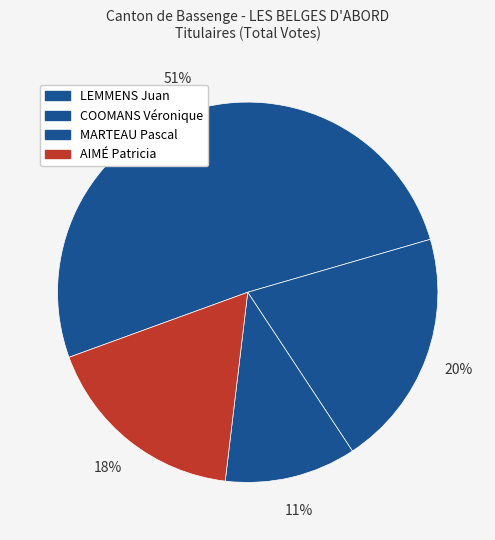

Count the number of slices in the pie.

4